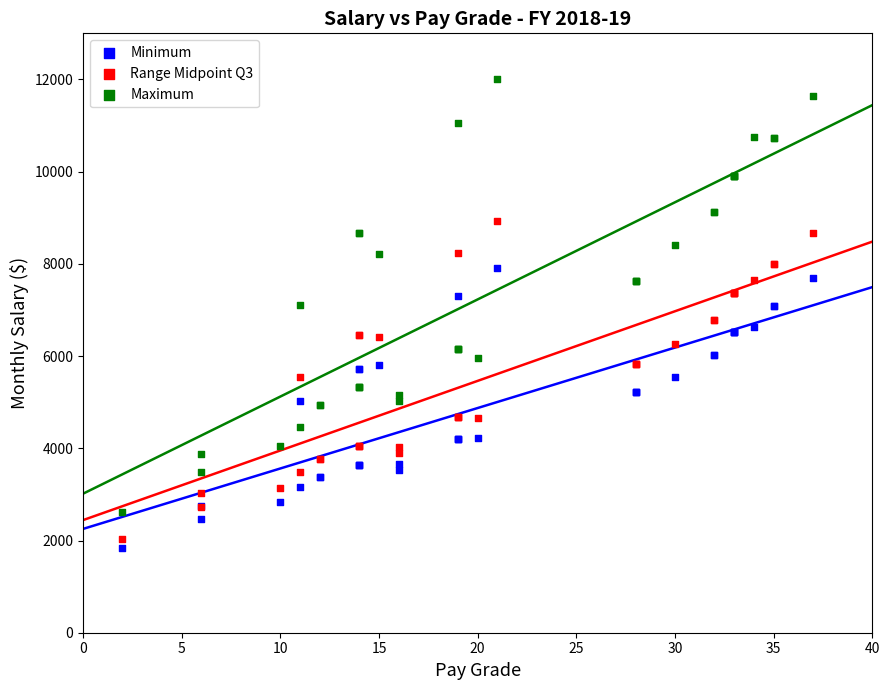

What are all the series names shown in the legend?

Minimum, Range Midpoint Q3, Maximum